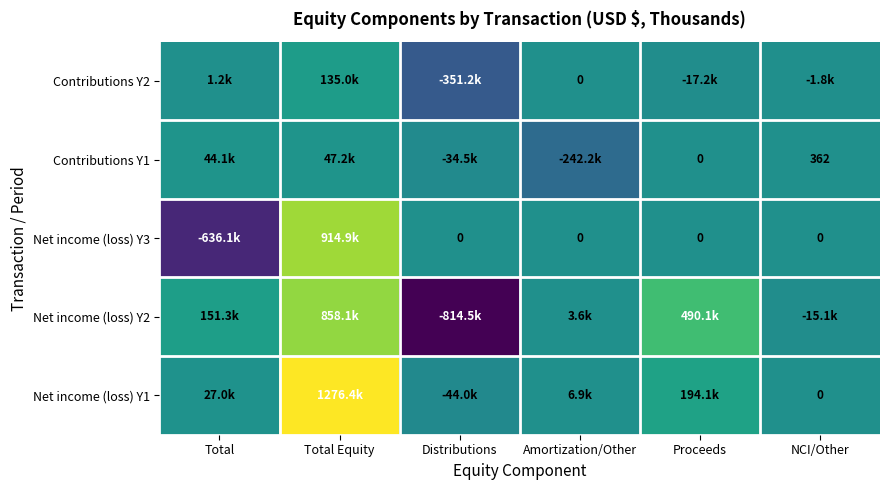

At which label does Contributions Y2 reach its peak?

Total Equity